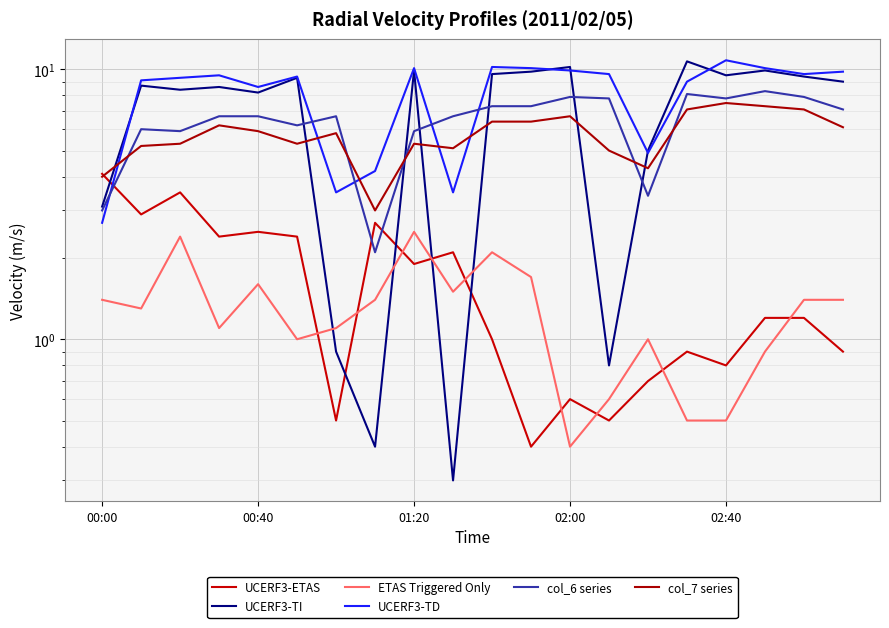

Read the UCERF3-TI value at 10.

9.6